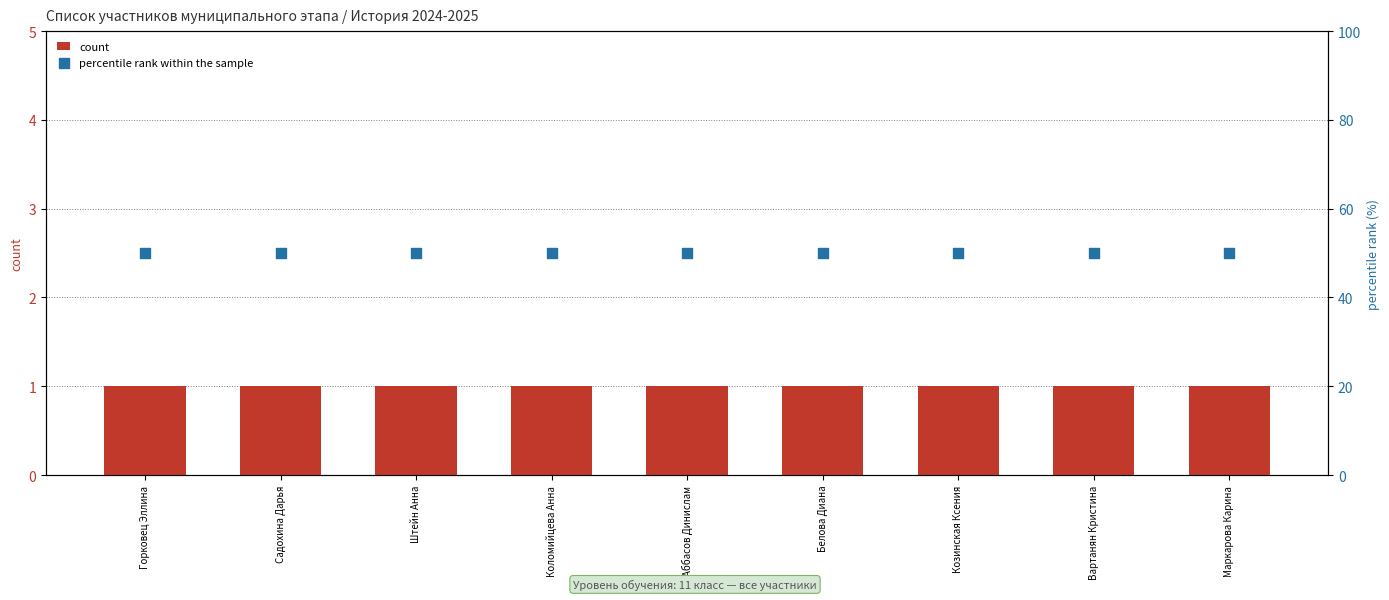

What is the total value across all series at Маркарова Карина?

51